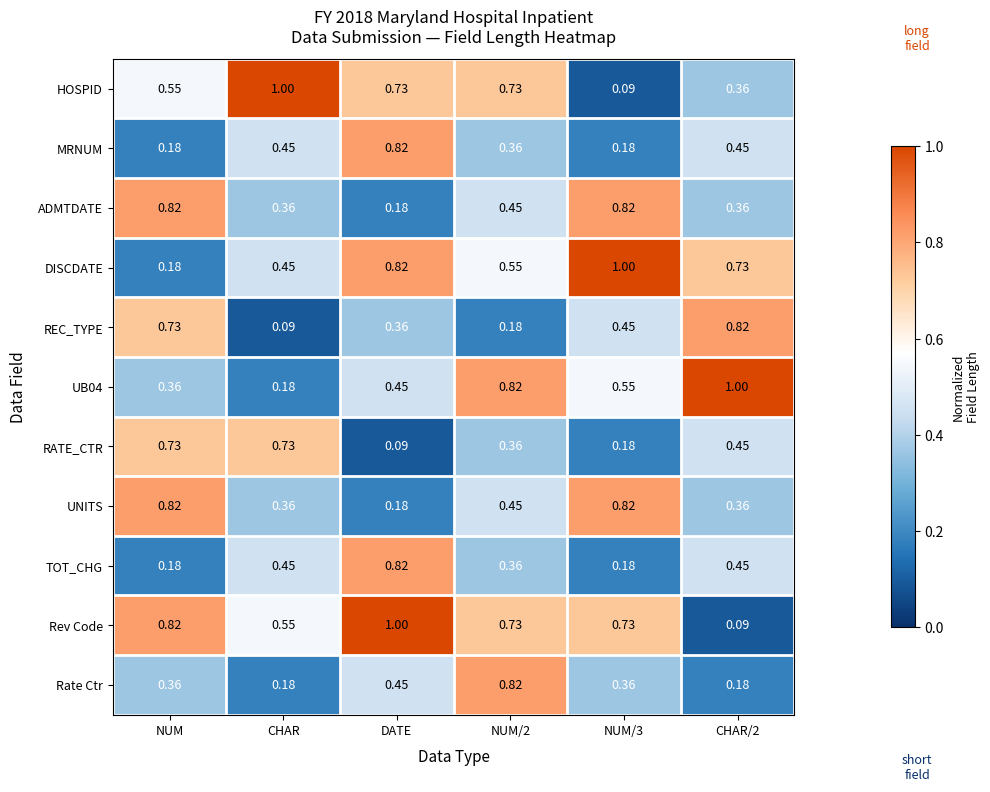

Where is ADMTDATE nearest to the value 0?

DATE